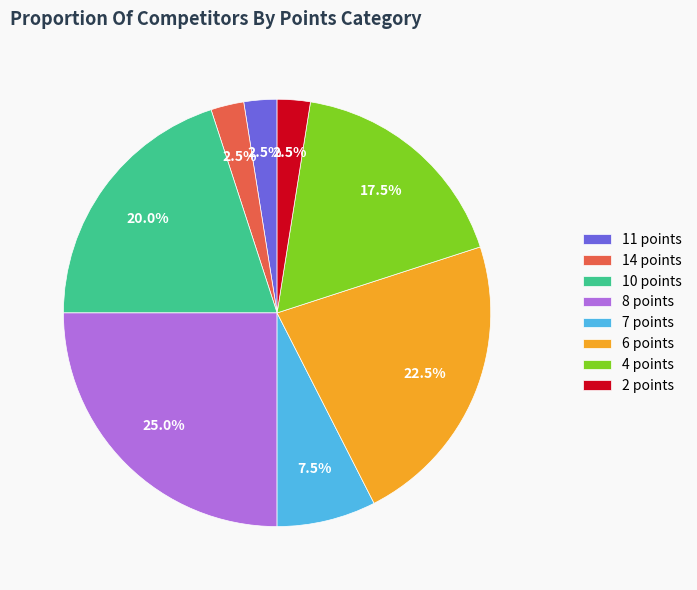

Does 7 points represent more than half of the total?

No